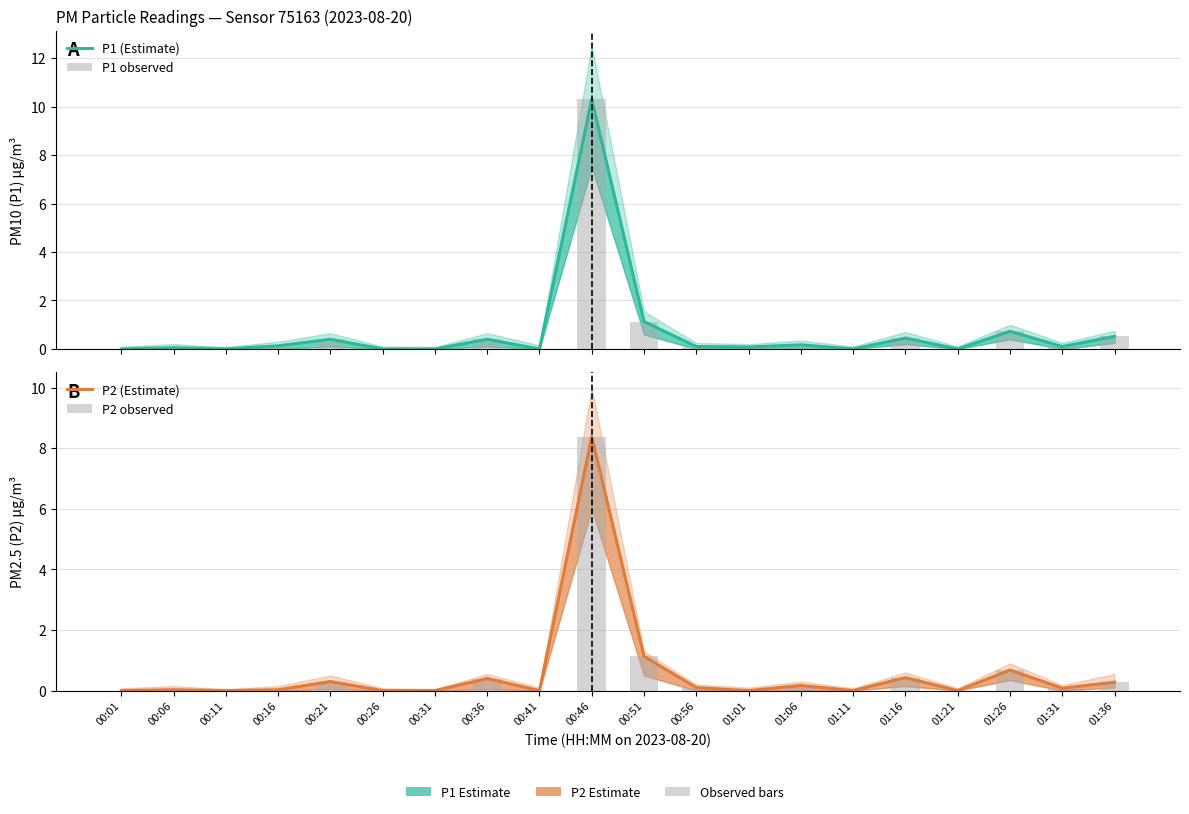

Reading left to right, what are all the values shown in this chart?

P1 (Estimate): 00:01=0.0	00:06=0.1	00:11=0.0	00:16=0.1	00:21=0.4	00:26=0.0	00:31=0.0	00:36=0.4	00:41=0.0	00:46=10.3	00:51=1.1	00:56=0.1	01:01=0.1	01:06=0.2	01:11=0.0	01:16=0.5	01:21=0.0	01:26=0.7	01:31=0.1	01:36=0.5
P1 observed: 00:01=0.0	00:06=0.1	00:11=0.0	00:16=0.1	00:21=0.4	00:26=0.0	00:31=0.0	00:36=0.4	00:41=0.0	00:46=10.3	00:51=1.1	00:56=0.1	01:01=0.1	01:06=0.2	01:11=0.0	01:16=0.5	01:21=0.0	01:26=0.7	01:31=0.1	01:36=0.5
P2 (Estimate): 00:01=0.0	00:06=0.0	00:11=0.0	00:16=0.0	00:21=0.3	00:26=0.0	00:31=0.0	00:36=0.4	00:41=0.0	00:46=8.4	00:51=1.1	00:56=0.1	01:01=0.0	01:06=0.2	01:11=0.0	01:16=0.4	01:21=0.0	01:26=0.7	01:31=0.1	01:36=0.3
P2 observed: 00:01=0.0	00:06=0.0	00:11=0.0	00:16=0.0	00:21=0.3	00:26=0.0	00:31=0.0	00:36=0.4	00:41=0.0	00:46=8.4	00:51=1.1	00:56=0.1	01:01=0.0	01:06=0.2	01:11=0.0	01:16=0.4	01:21=0.0	01:26=0.7	01:31=0.1	01:36=0.3